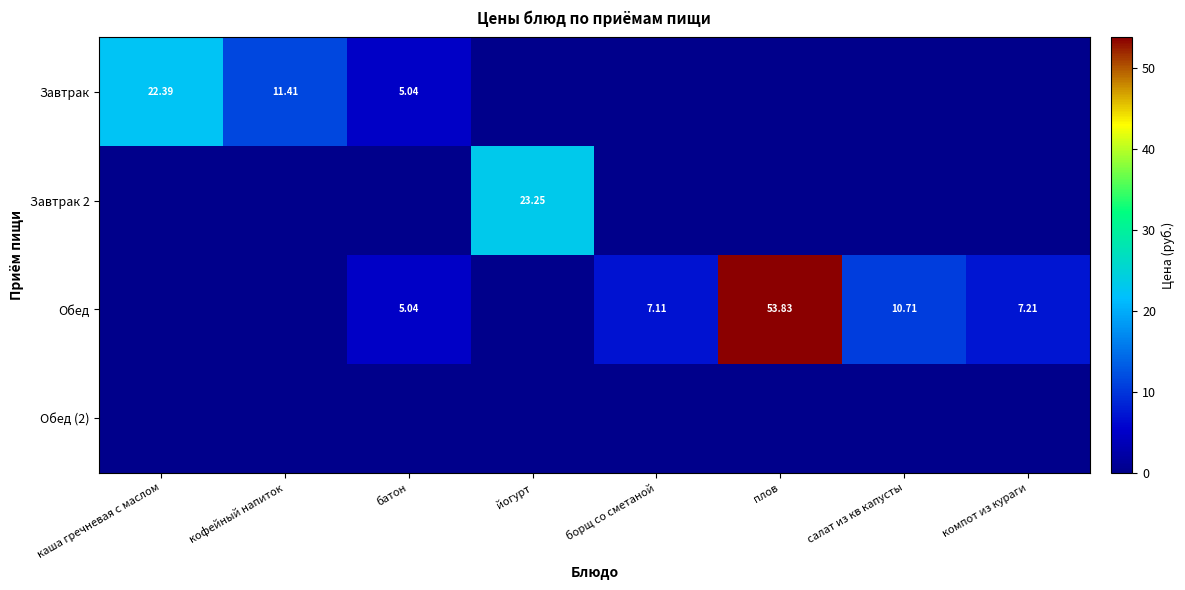

Between кофейный напиток and каша гречневая с маслом, which is larger?

каша гречневая с маслом